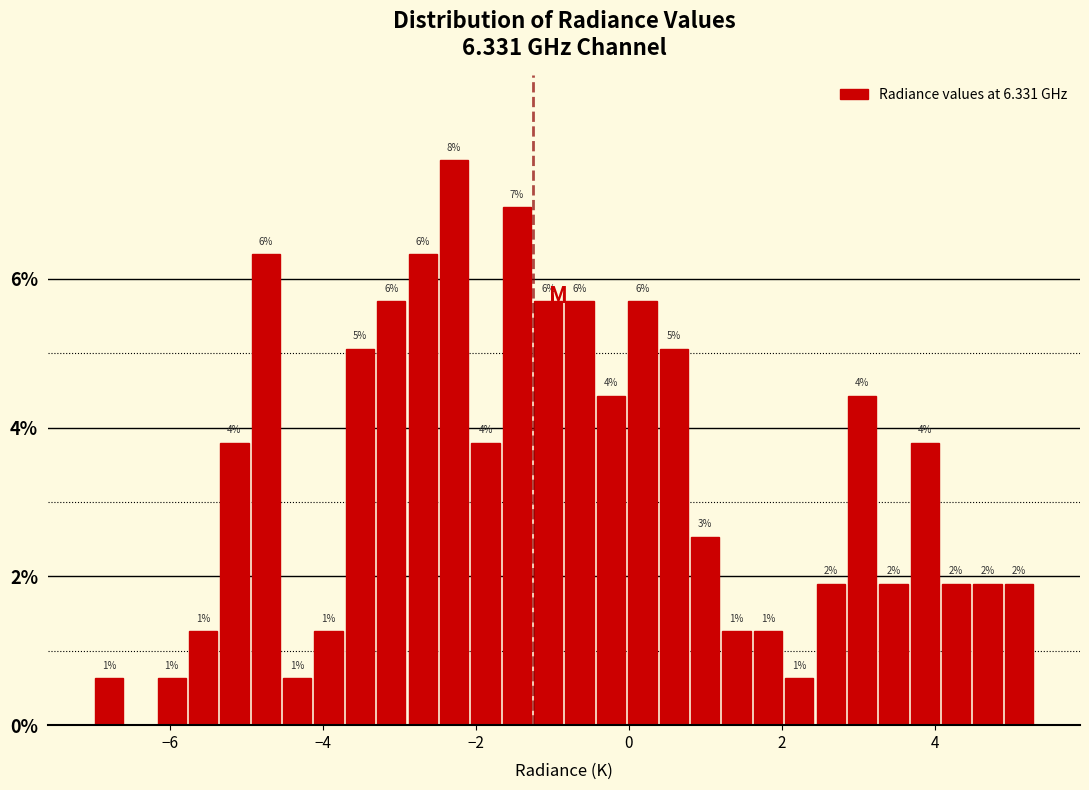

Around what value on the x-axis is the tallest bar? Give the approximate position of its centre, as read against the axis.

-2.2